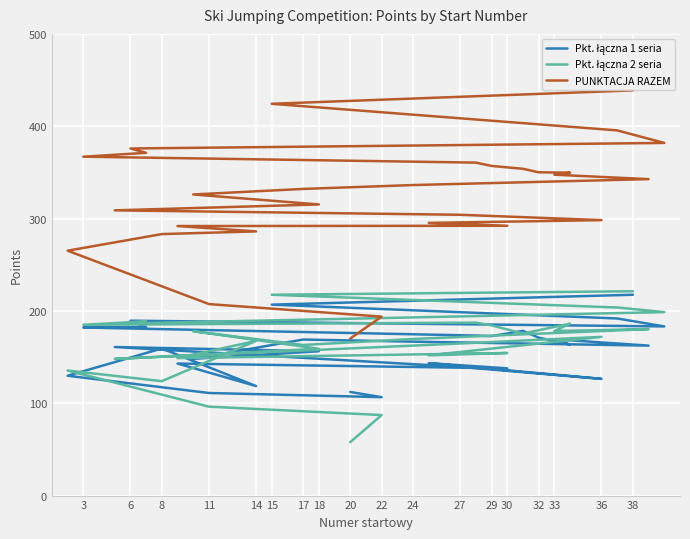

At which category is the sum across all series the highest?

38